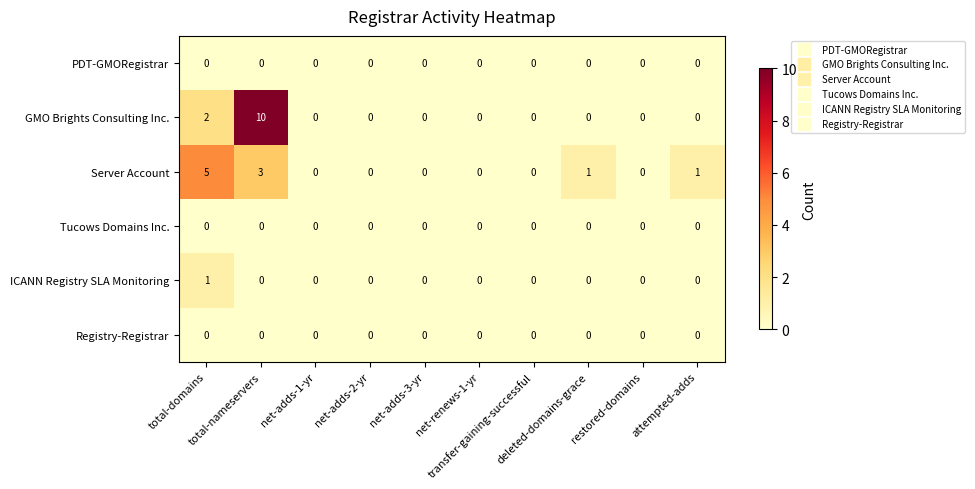

At which category is the sum across all series the highest?

total-nameservers